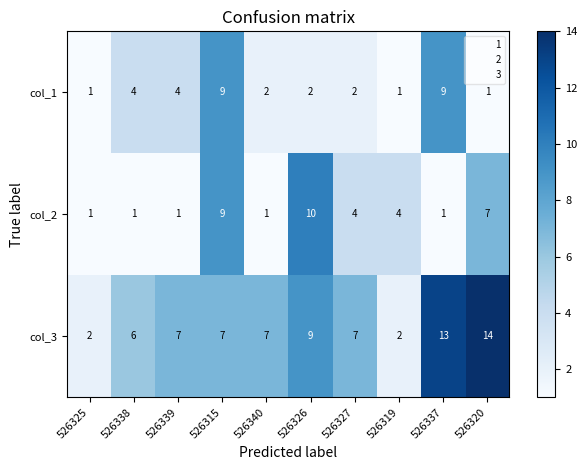

Reading left to right, list all the values displayed in this chart.

col_1: 526325=1	526338=4	526339=4	526315=9	526340=2	526326=2	526327=2	526319=1	526337=9	526320=1
col_2: 526325=1	526338=1	526339=1	526315=9	526340=1	526326=10	526327=4	526319=4	526337=1	526320=7
col_3: 526325=2	526338=6	526339=7	526315=7	526340=7	526326=9	526327=7	526319=2	526337=13	526320=14